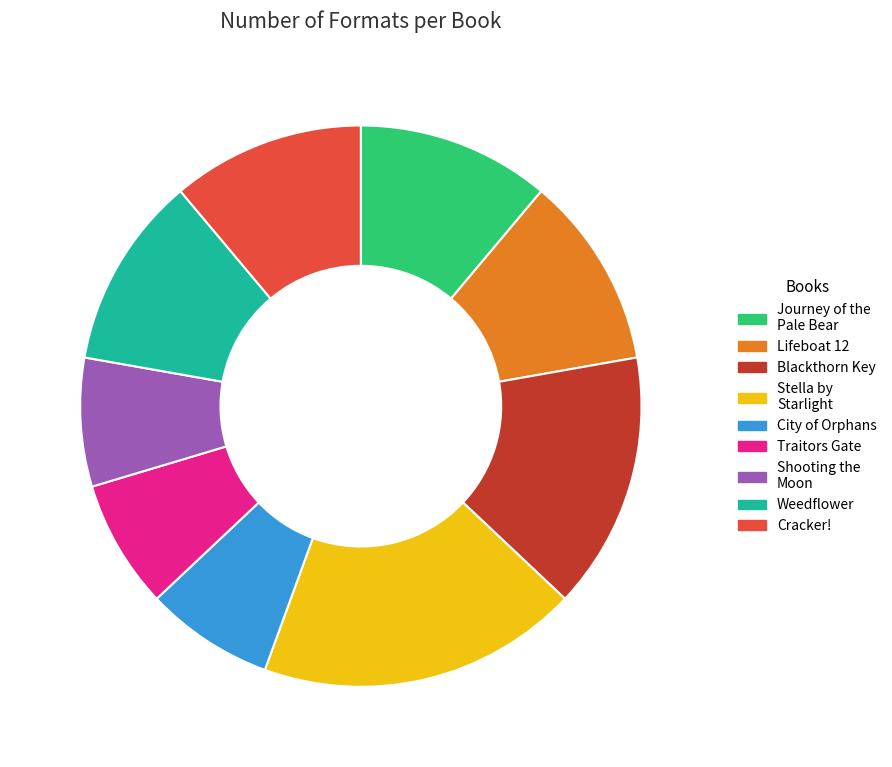

The Weedflower slice represents 3% of the pie. True or false?

False